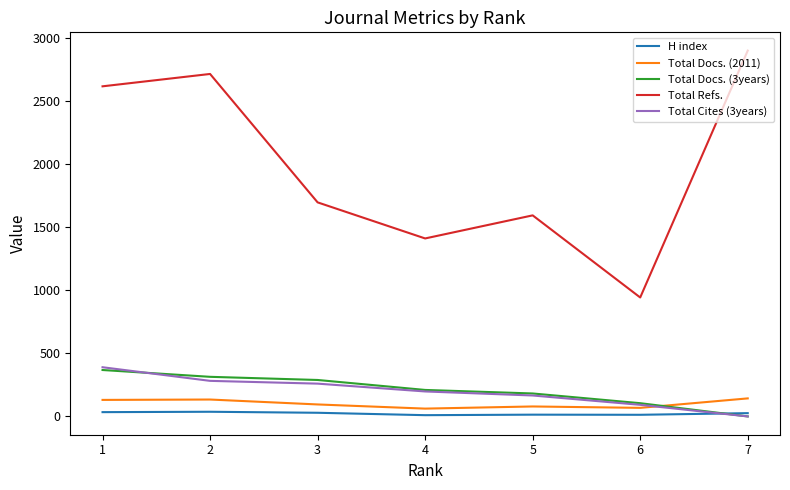

How many lines are shown in the chart?

5